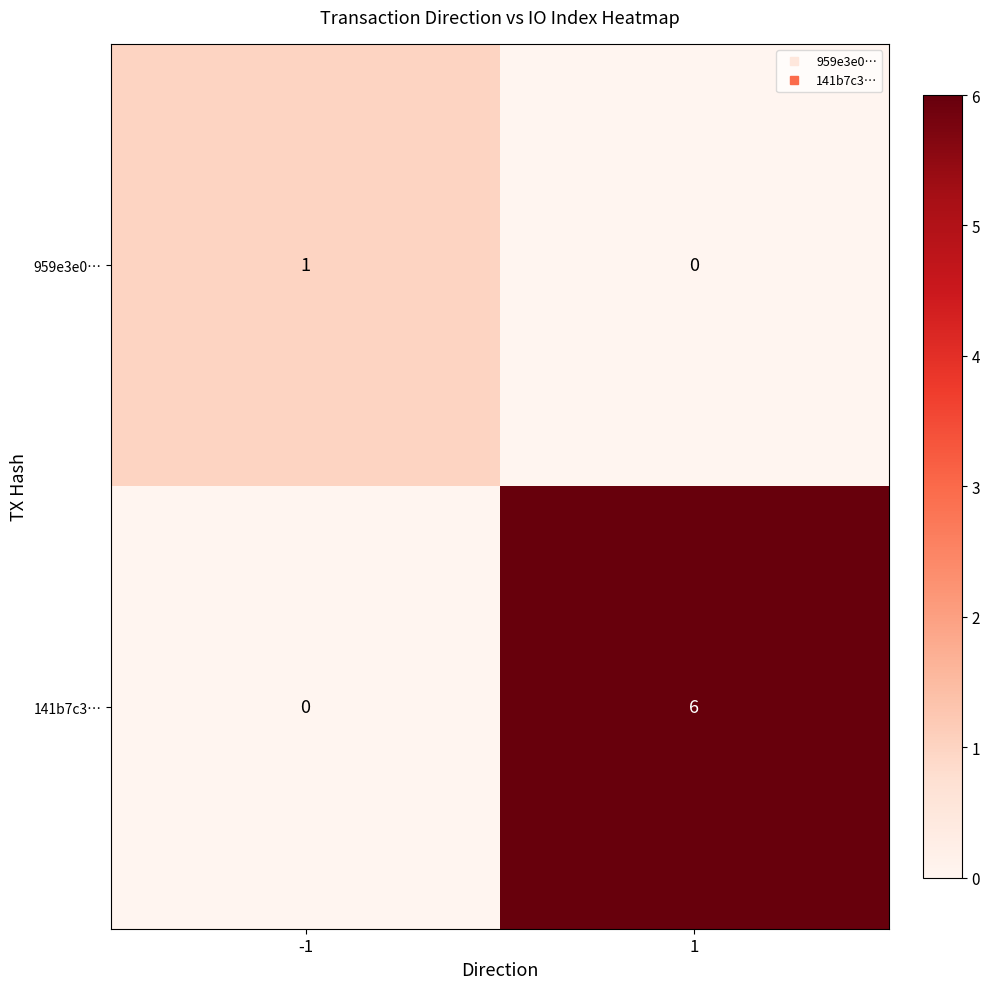

Is it true that 141b7c3… equals 0 at -1?

True